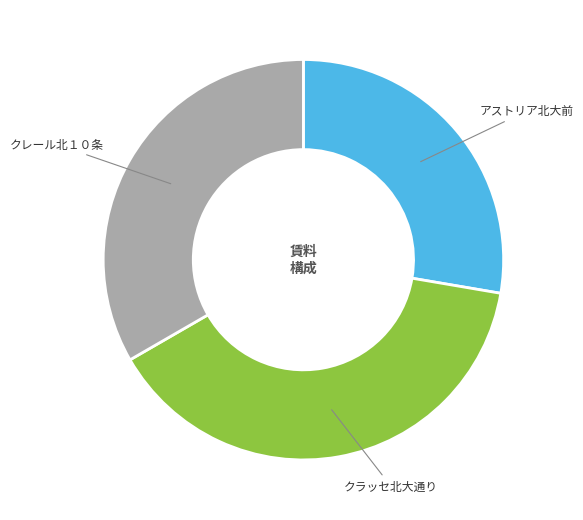

True or false: クレール北１０条 accounts for 25% of the total.

False